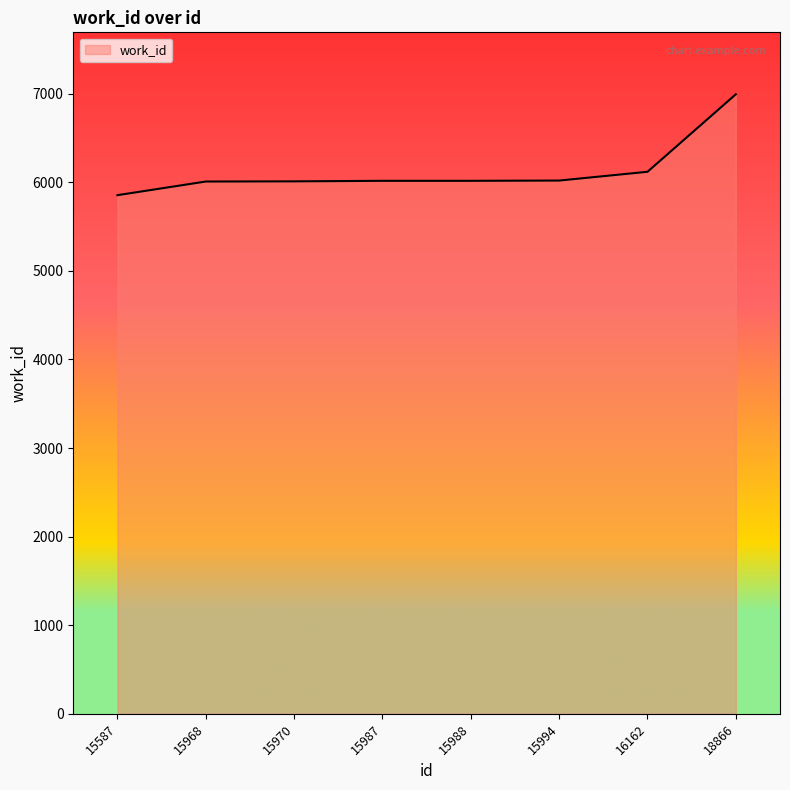

At which category does the chart reach its peak across all series?

18866